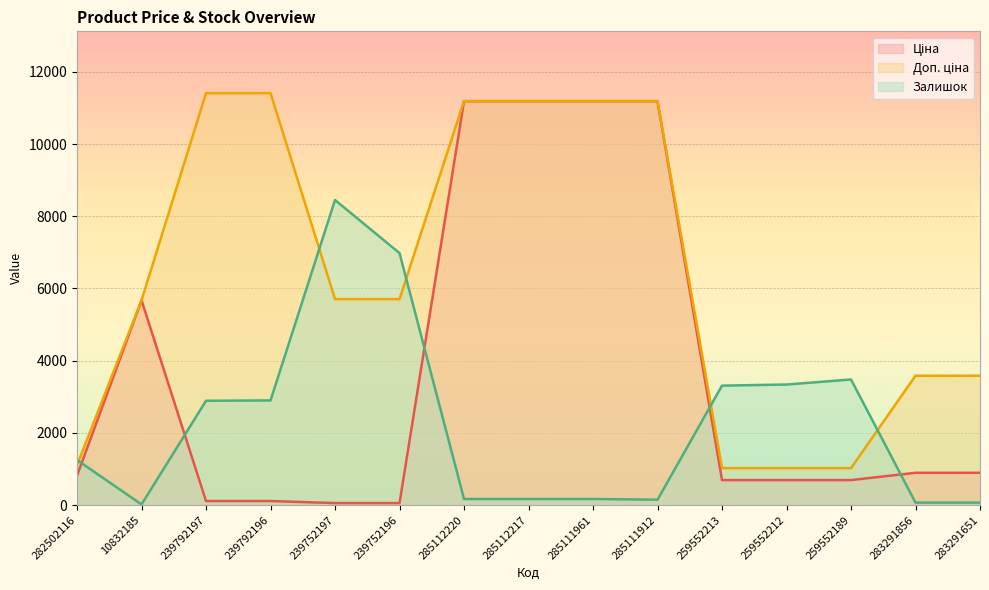

What position from the left is 285112220?

7